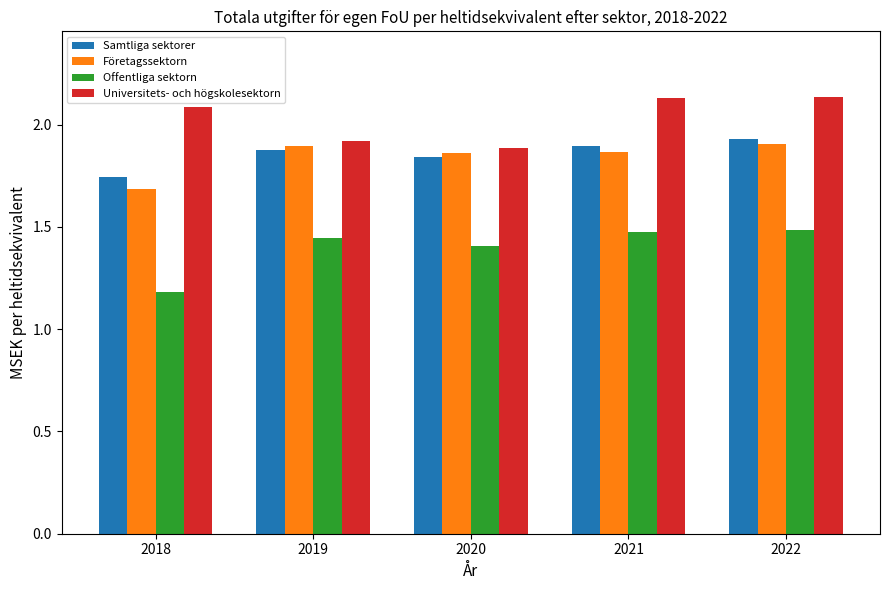

What are all the series names shown in the legend?

Samtliga sektorer, Företagssektorn, Offentliga sektorn, Universitets- och högskolesektorn